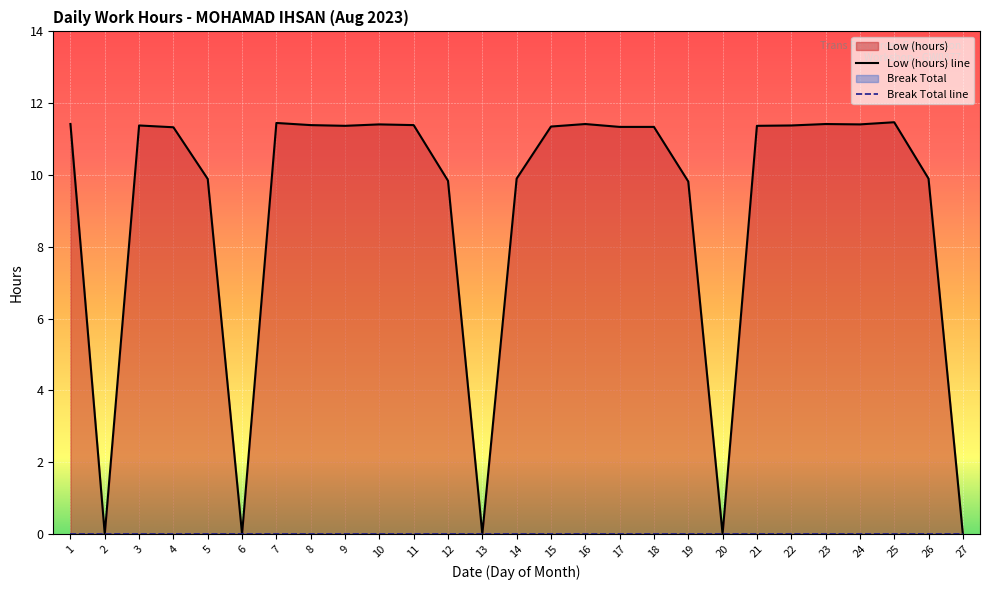

What is the approximate value at 9?

11.4